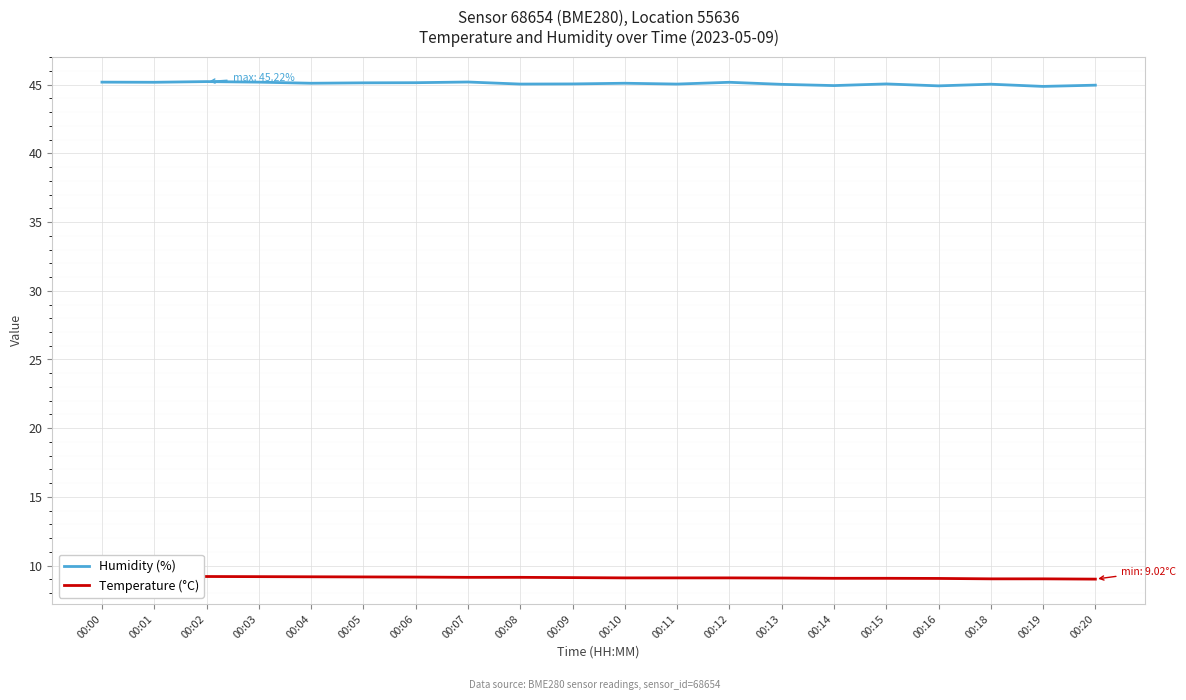

Read the Temperature (°C) value at 00:09.

9.1